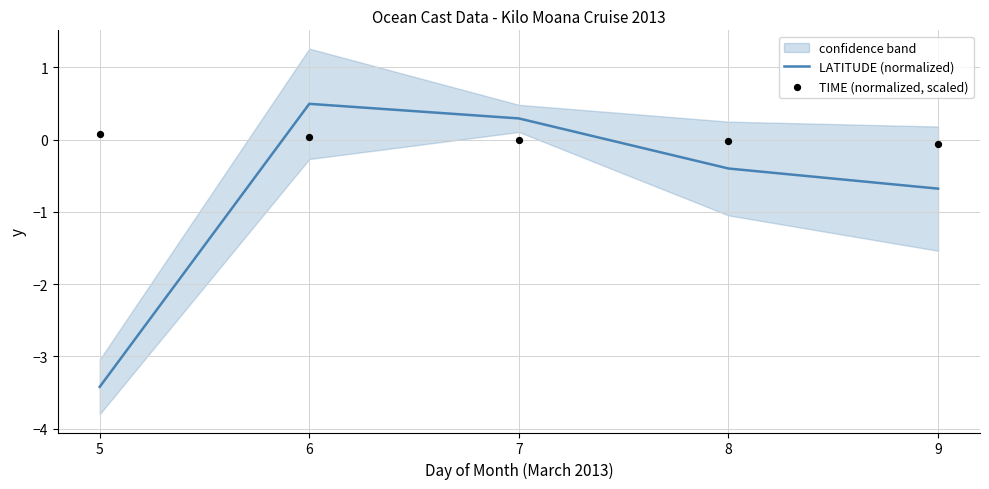

Which series contains the highest Y value?

LATITUDE (normalized)